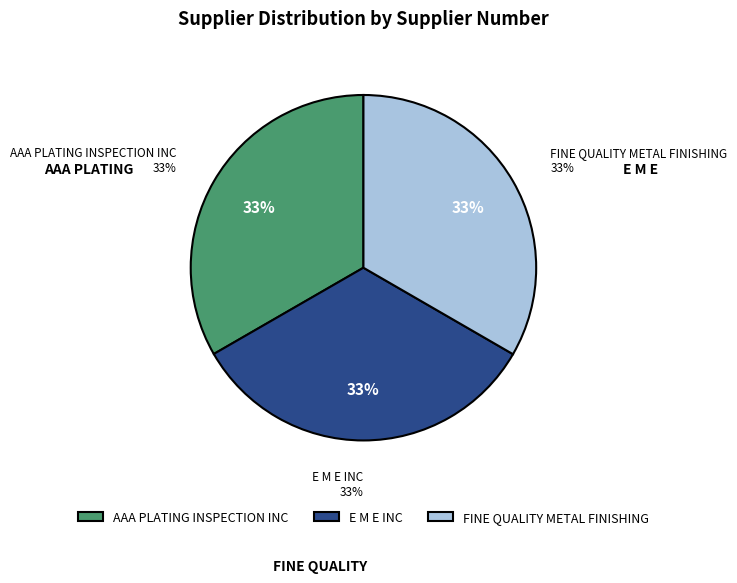

True or false: FINE QUALITY METAL FINISHING accounts for 28% of the total.

False